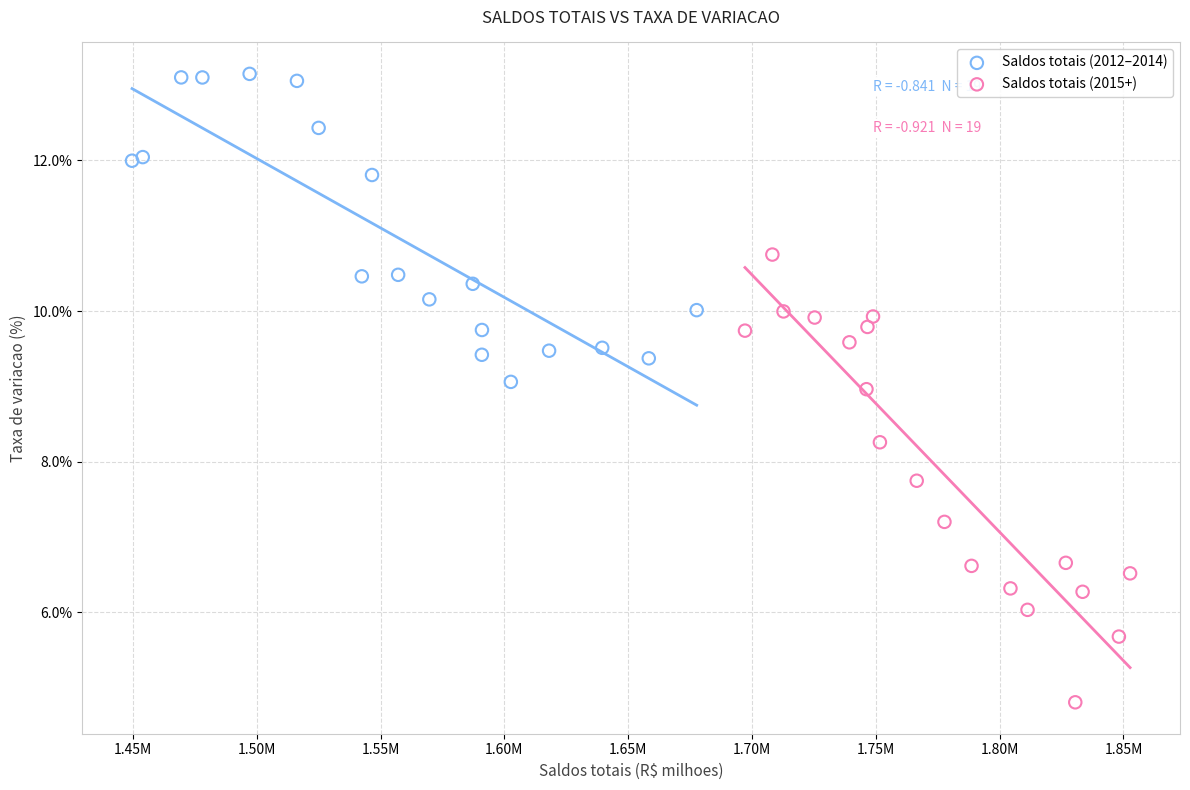

Which series reaches the maximum Y coordinate?

Saldos totais (2012–2014)